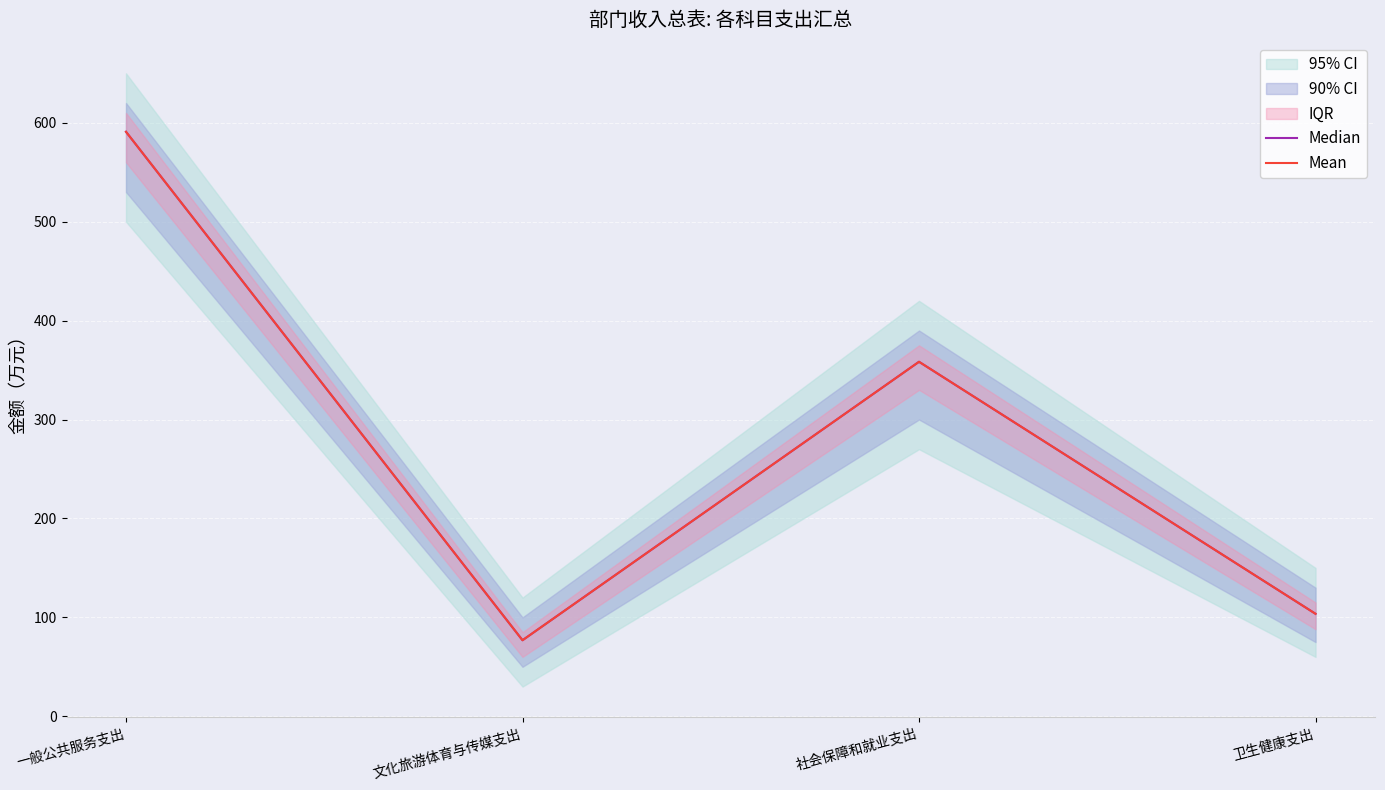

What is the label of the 1st point from the right?

卫生健康支出